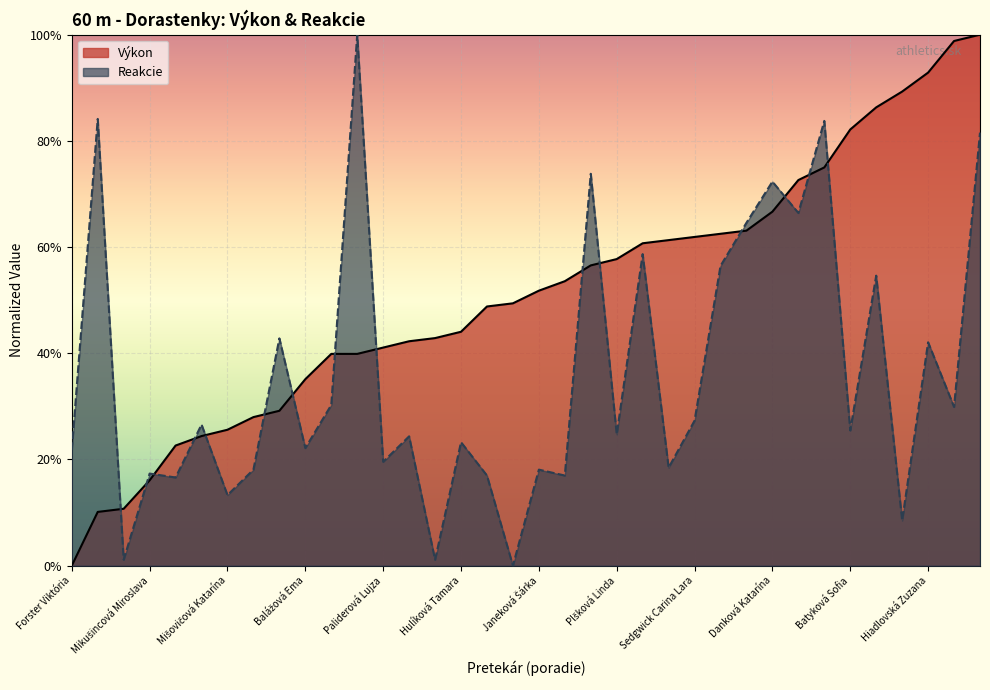

Reading left to right, transcribe all the data shown in this chart.

Výkon: Forster Viktória=0.0	Húsková Nina=0.1	Cellerová Agáta=0.1	Mikušincová Miroslava=0.2	Ďurišová Hana=0.2	Miklová Marietta=0.2	Mišovičová Katarína=0.3	Nováková Soňa=0.3	Holešová Natália=0.3	Balážová Ema=0.4	Luptáková Veronika=0.4	Guothová Alexandra=0.4	Paliderová Lujza=0.4	Kuricová Veronika=0.4	Macháčková Diana=0.4	Hulíková Tamara=0.4	Pokorná Valentína=0.5	Mikulová Emma=0.5	Janeková Šárka=0.5	Zelenáková Mária=0.5	Behúňová Tamara=0.6	Plšková Linda=0.6	Močarniková Vanesa=0.6	Plichtová Patrícia=0.6	Sedgwick Carina Lara=0.6	Kovácsová Viktória=0.6	Horváth Eszter=0.6	Danková Katarína=0.7	Mačaiová Petra=0.7	Kremserová Tereza=0.8	Batyková Sofia=0.8	Giertl Lujza=0.9	Reptíková Radoslava=0.9	Hiadlovská Zuzana=0.9	Guštafíková Alexandra=1.0	Lacinová Lucia=1.0
Reakcie: Forster Viktória=0.2	Húsková Nina=0.8	Cellerová Agáta=0.0	Mikušincová Miroslava=0.2	Ďurišová Hana=0.2	Miklová Marietta=0.3	Mišovičová Katarína=0.1	Nováková Soňa=0.2	Holešová Natália=0.4	Balážová Ema=0.2	Luptáková Veronika=0.3	Guothová Alexandra=1.0	Paliderová Lujza=0.2	Kuricová Veronika=0.2	Macháčková Diana=0.0	Hulíková Tamara=0.2	Pokorná Valentína=0.2	Mikulová Emma=0.0	Janeková Šárka=0.2	Zelenáková Mária=0.2	Behúňová Tamara=0.7	Plšková Linda=0.2	Močarniková Vanesa=0.6	Plichtová Patrícia=0.2	Sedgwick Carina Lara=0.3	Kovácsová Viktória=0.6	Horváth Eszter=0.6	Danková Katarína=0.7	Mačaiová Petra=0.7	Kremserová Tereza=0.8	Batyková Sofia=0.3	Giertl Lujza=0.5	Reptíková Radoslava=0.1	Hiadlovská Zuzana=0.4	Guštafíková Alexandra=0.3	Lacinová Lucia=0.8